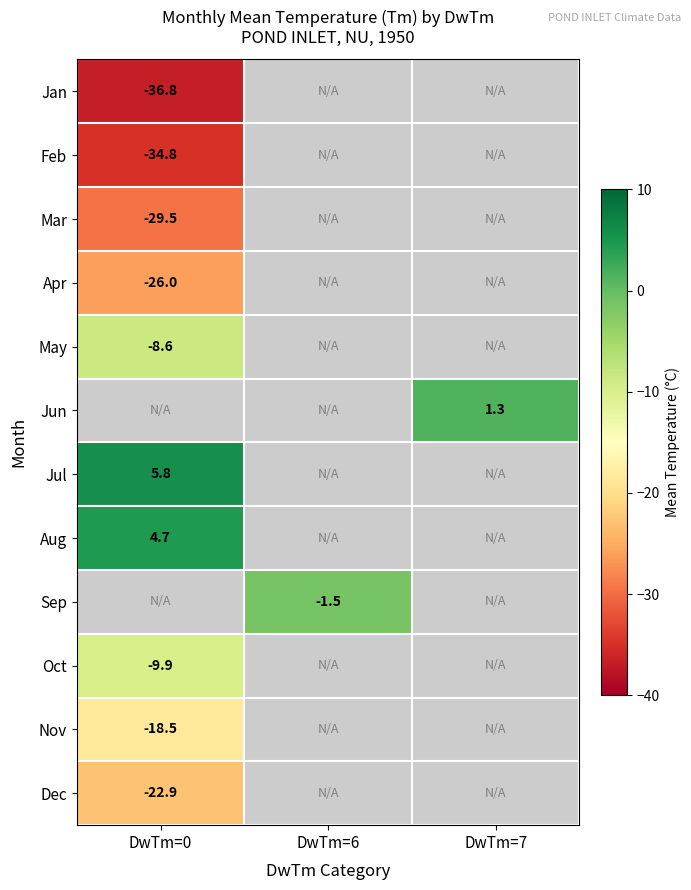

List the labels in order of Jun value, smallest first.

DwTm=0, DwTm=6, DwTm=7